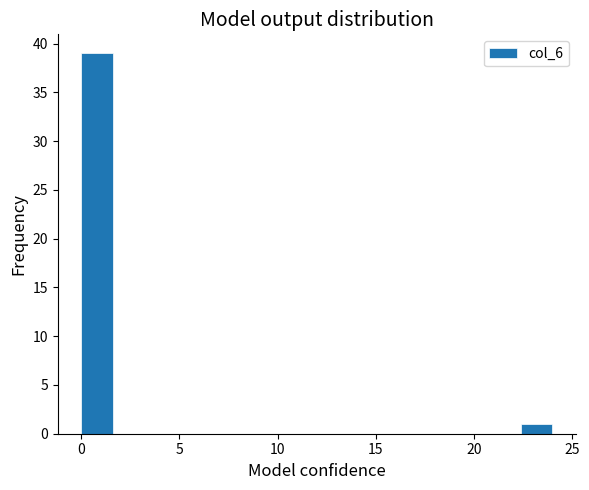

Read against the x-axis, roughly where is the centre of the tallest bar?

1.0